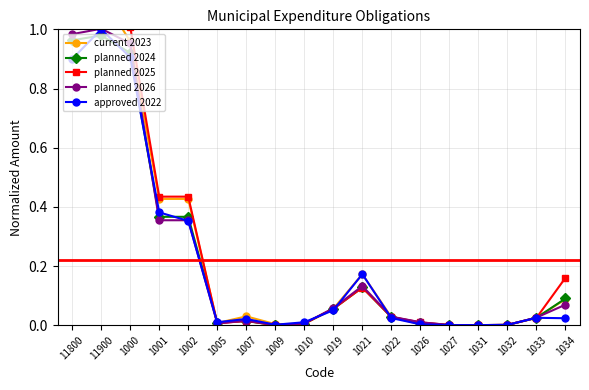

At which label does planned 2026 reach its minimum?

1009